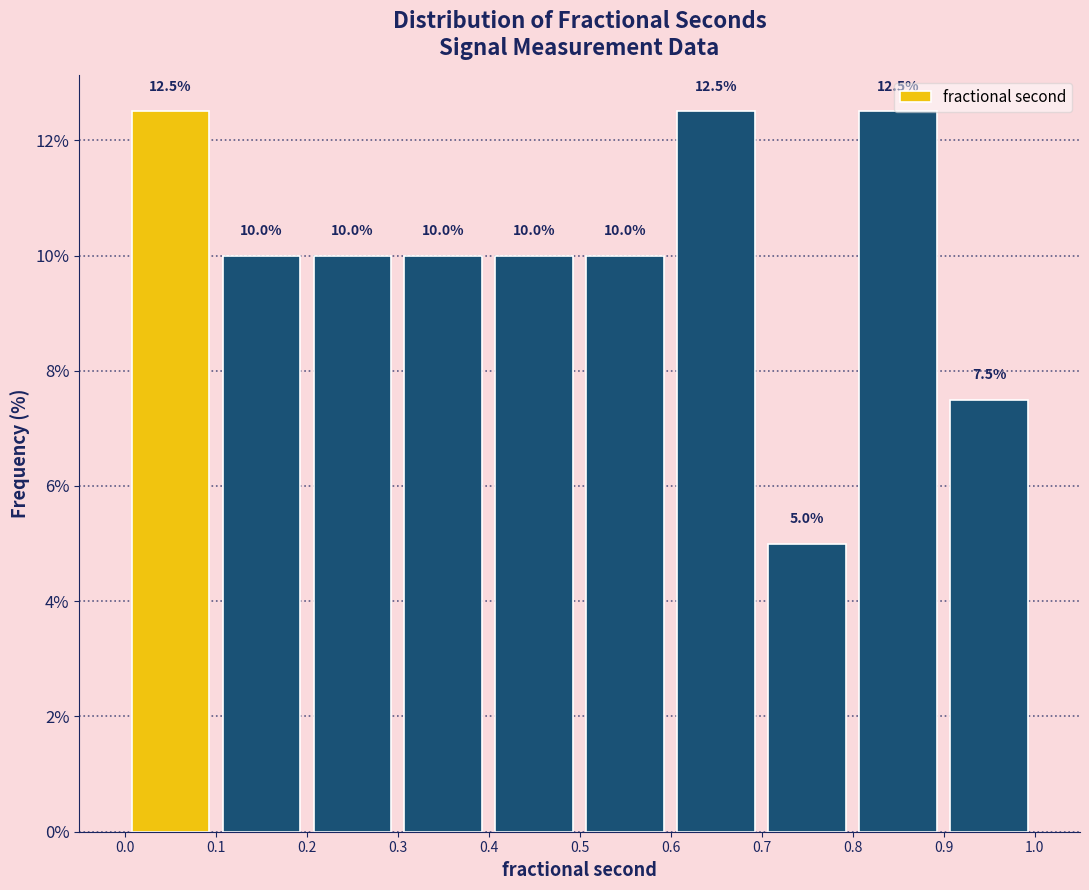

Reading left to right, transcribe this chart: for each bar, give the range it covers on the x-axis and its height.

0.0 to 0.1: 12.5
0.1 to 0.2: 10.0
0.2 to 0.3: 10.0
0.3 to 0.4: 10.0
0.4 to 0.5: 10.0
0.5 to 0.6: 10.0
0.6 to 0.7: 12.5
0.7 to 0.8: 5.0
0.8 to 0.9: 12.5
0.9 to 1.0: 7.5